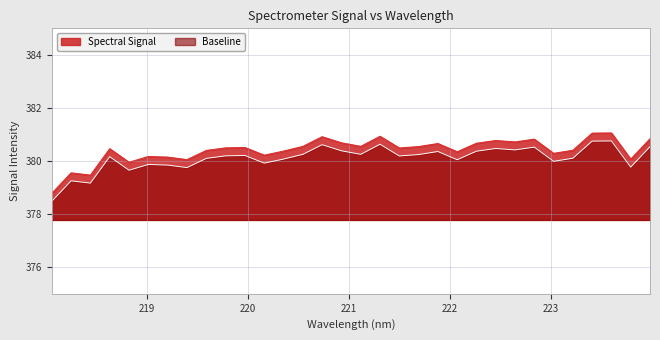

What is the greatest value displayed?

381.1